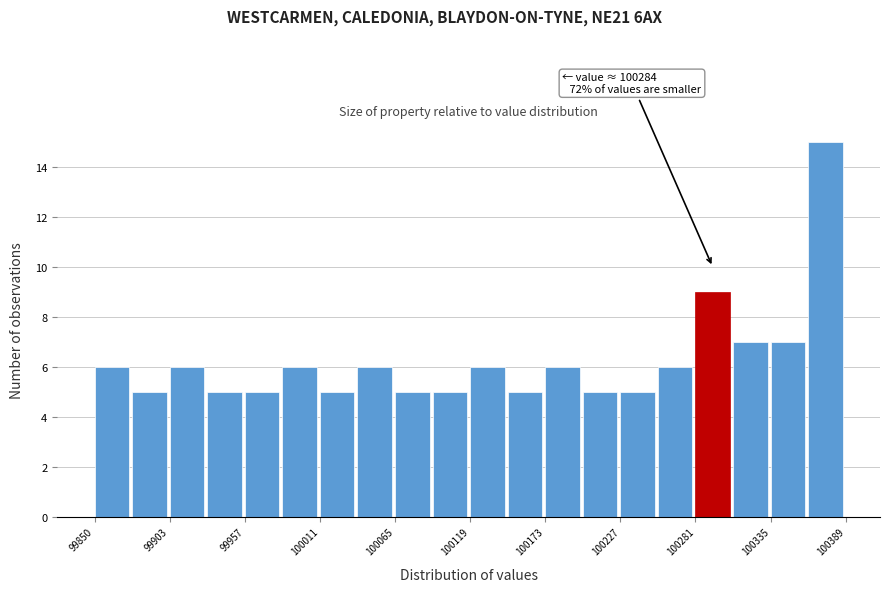

Around what value on the x-axis is the tallest bar? Give the approximate position of its centre, as read against the axis.

100380